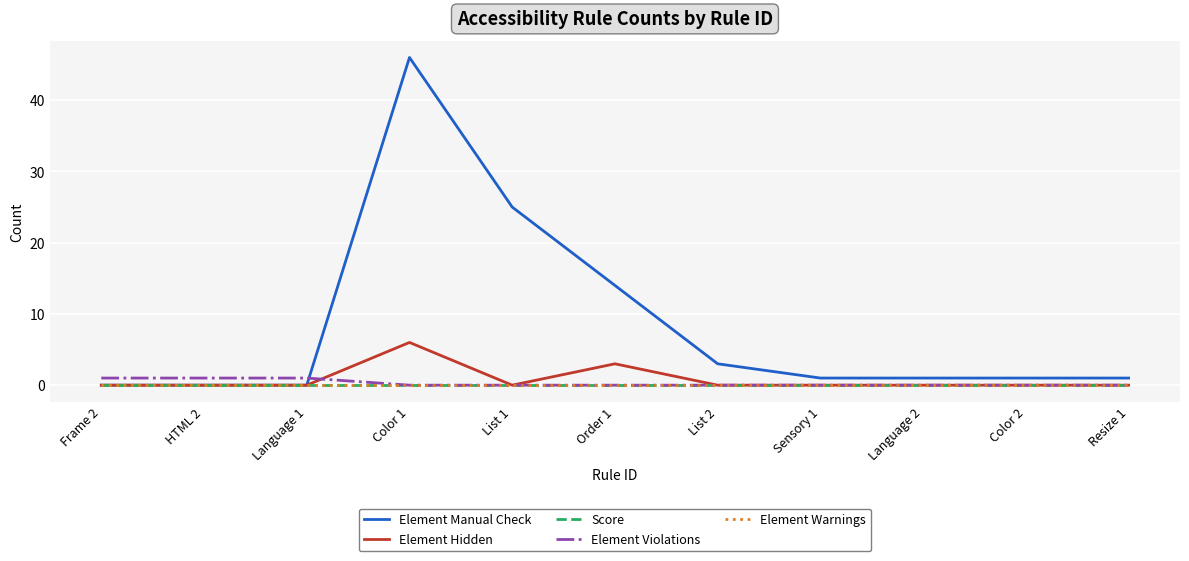

At which label does Element Hidden reach its minimum?

Frame 2